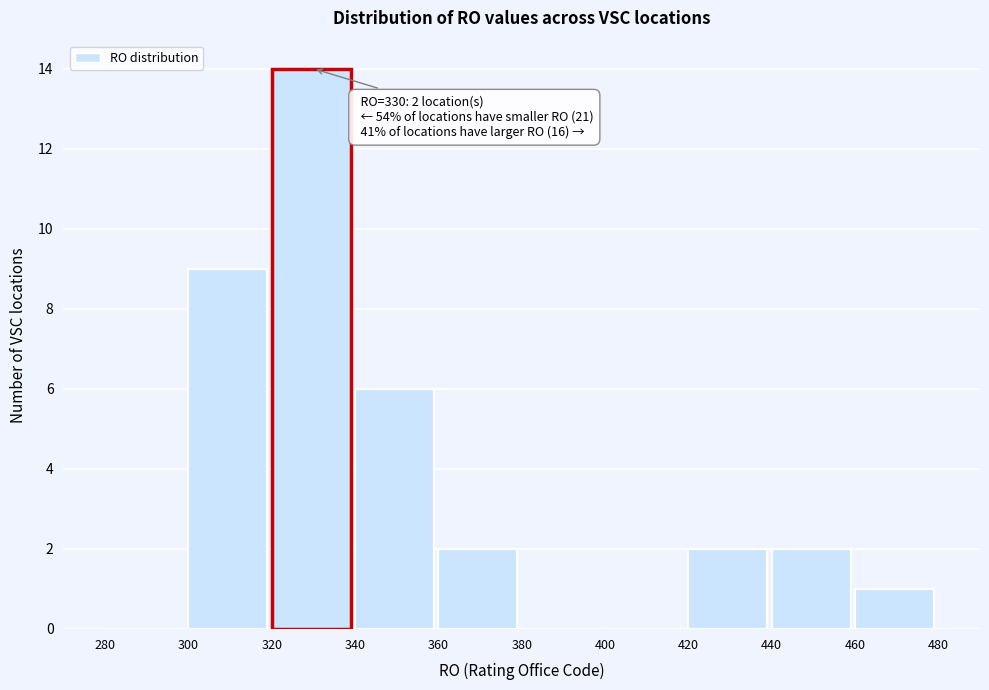

Which range on the x-axis has the tallest bar?

320 to 340